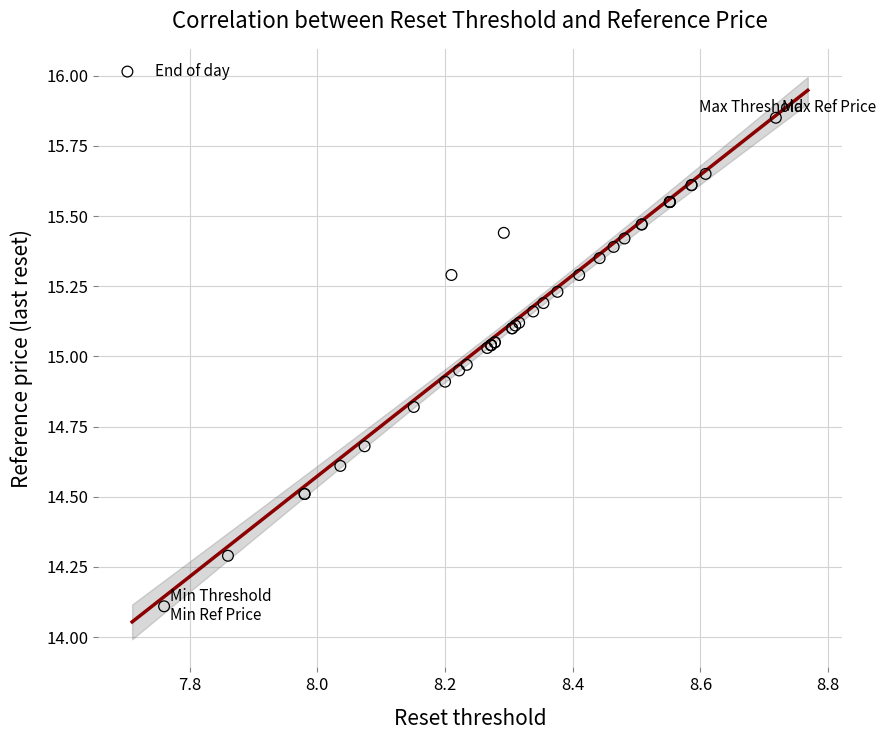

What Y value in the scatter plot is closest to 14?

14.1